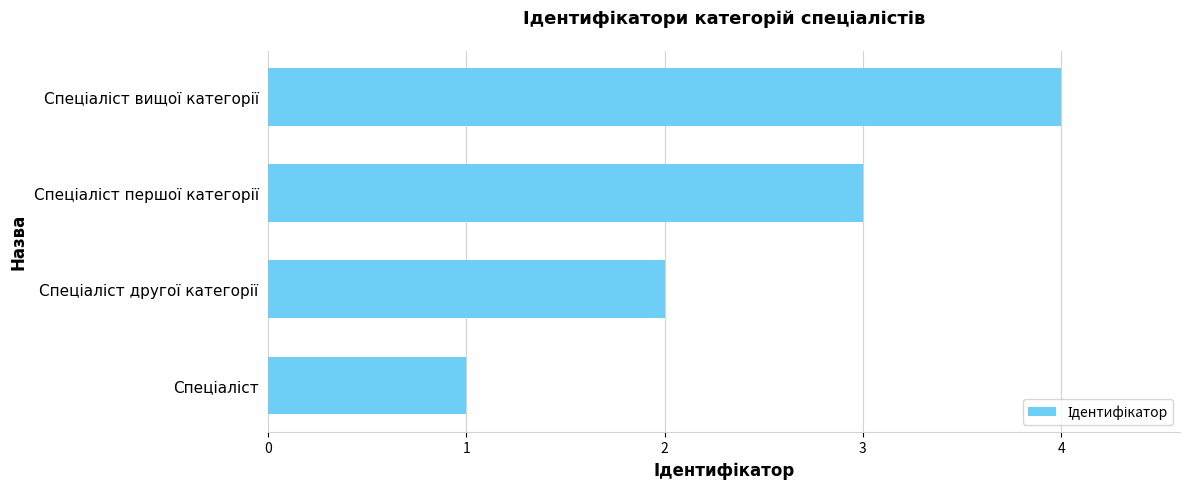

Are the bars grouped side by side (vs. stacked)?

No